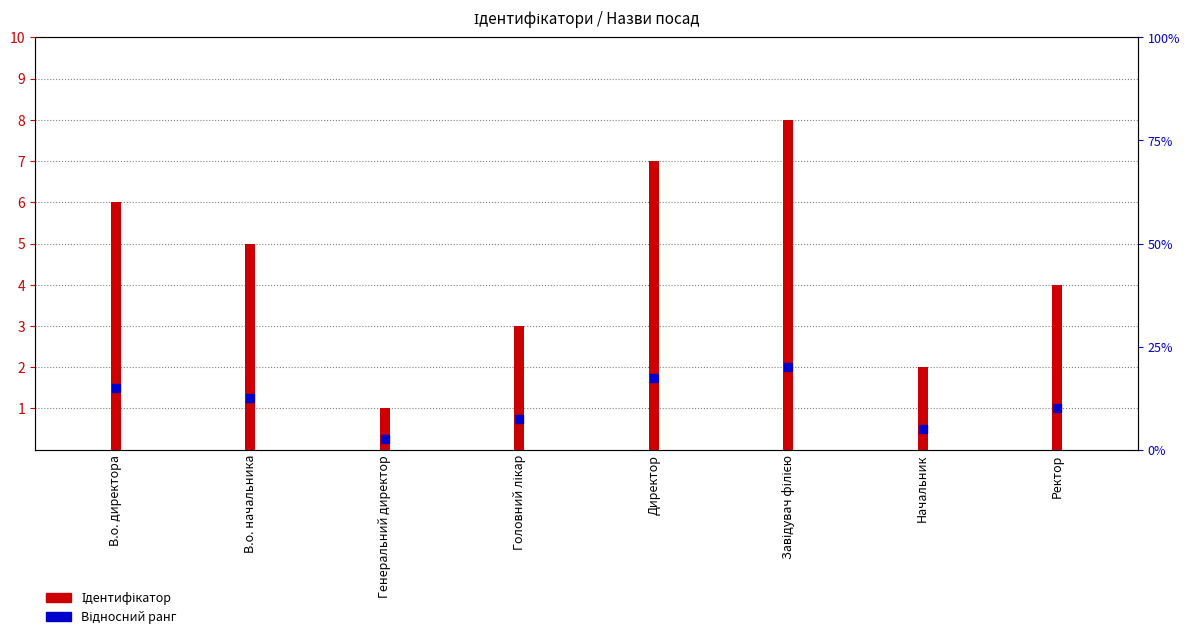

Is the value of Ідентифікатор at Головний лікар greater than the value of Відносний ранг at В.о. начальника?

Yes